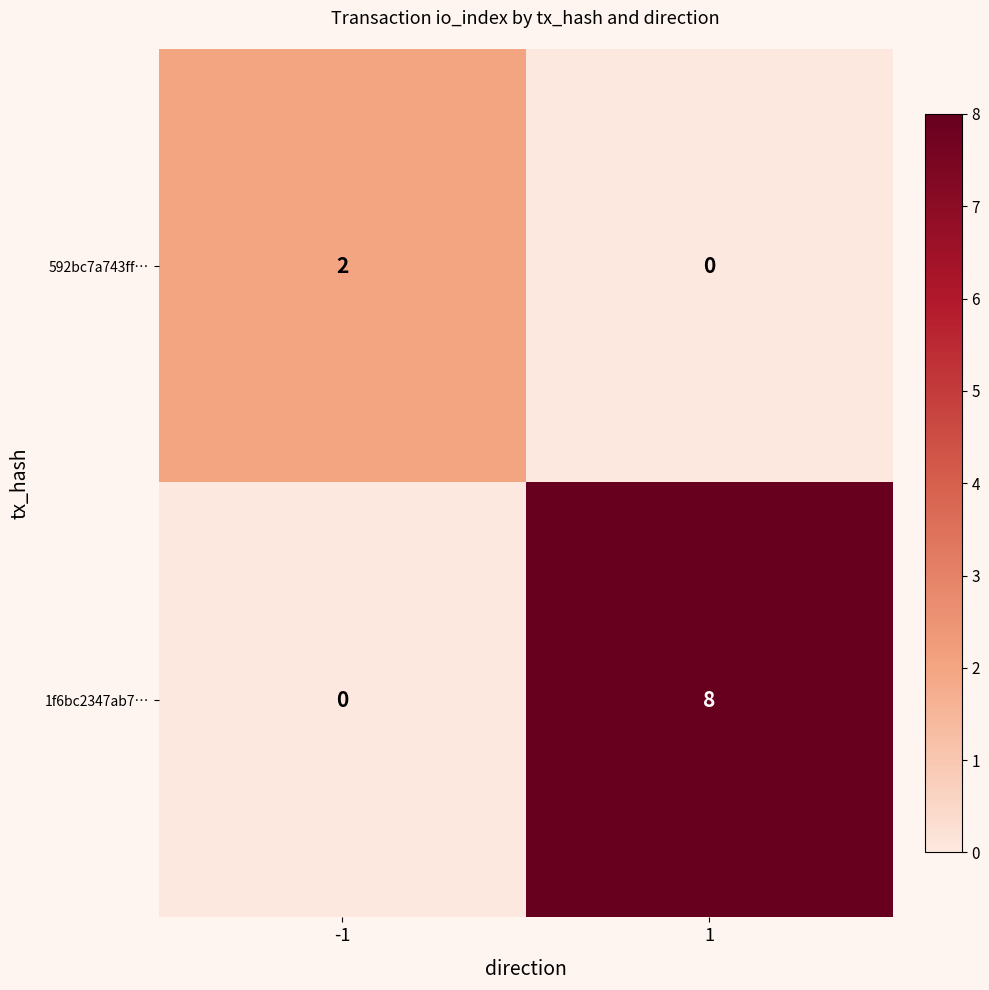

What is the difference between the maximum and minimum values in the 1f6bc2347ab7… series?

8